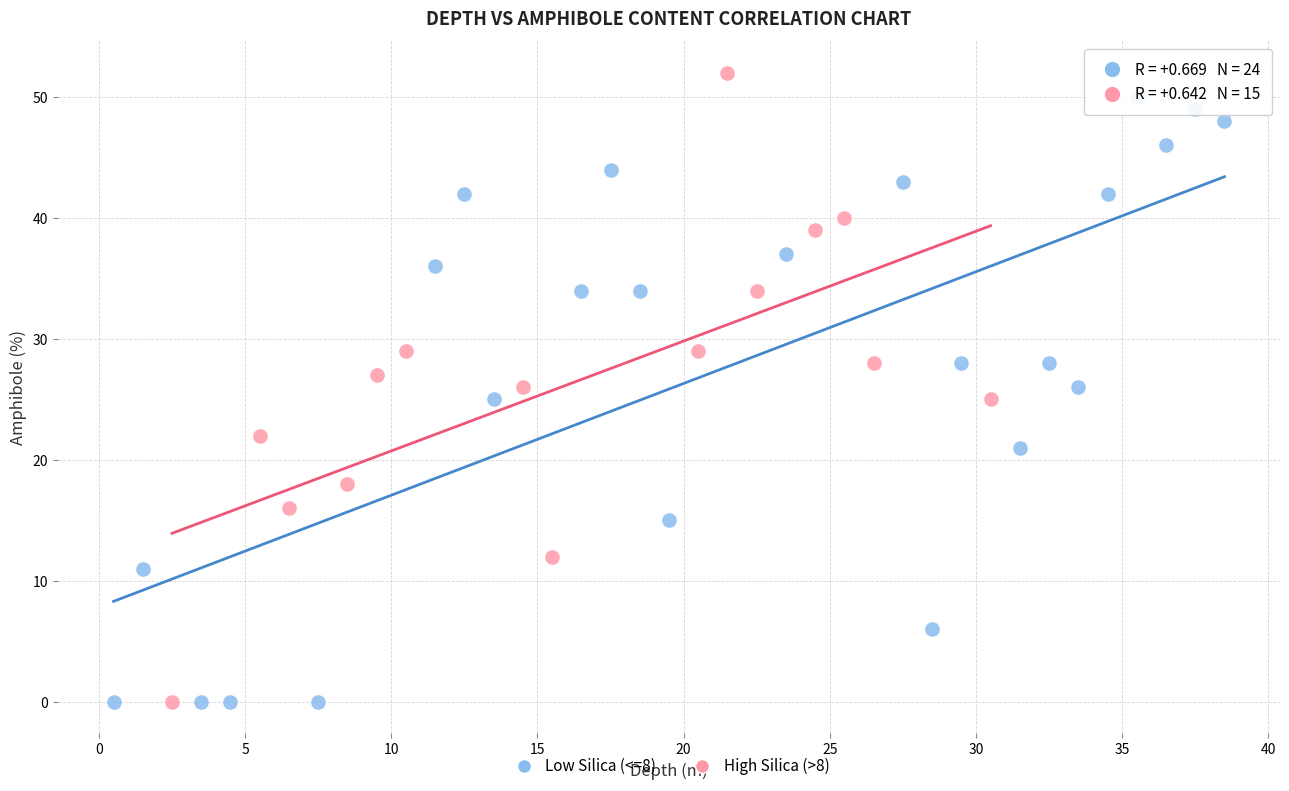

What are all the series names shown in the legend?

Low Silica (<=8), High Silica (>8)